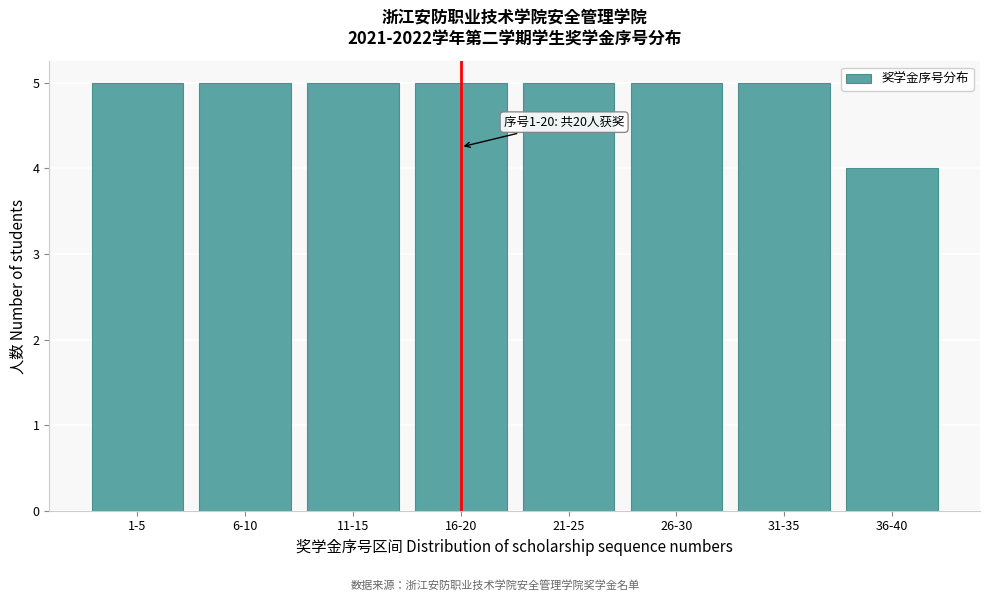

Reading right to left, list all the values displayed in this chart.

36-40=4	31-35=5	26-30=5	21-25=5	16-20=5	11-15=5	6-10=5	1-5=5